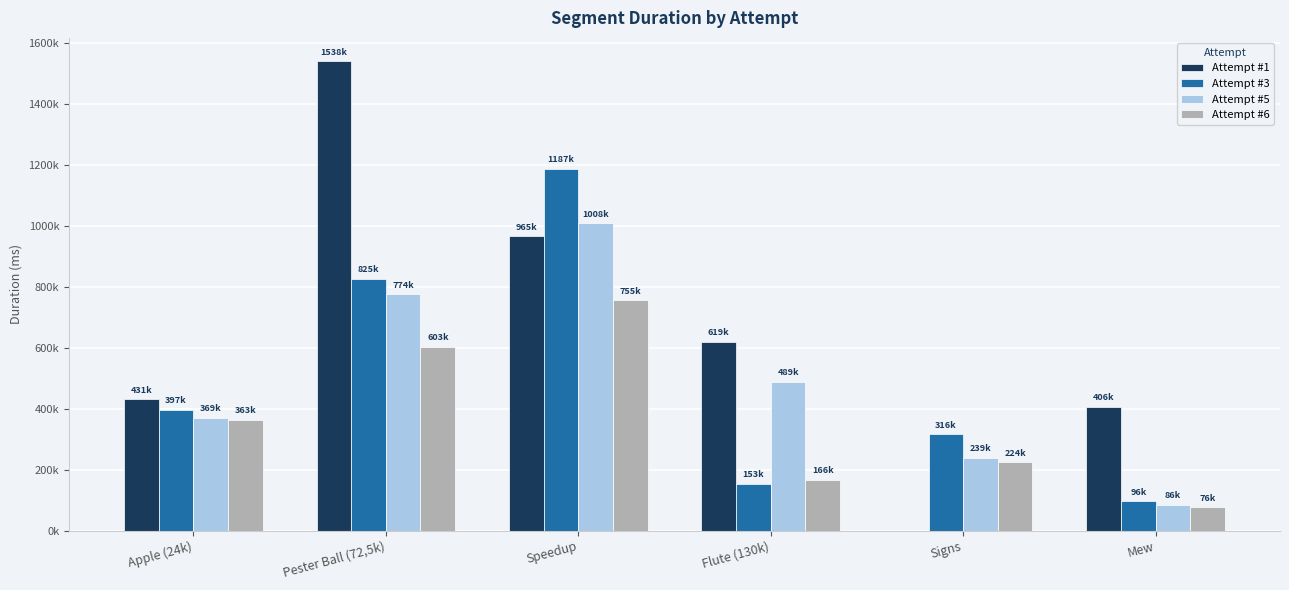

Is the value of Attempt #6 at Mew greater than the value of Attempt #1 at Apple (24k)?

No